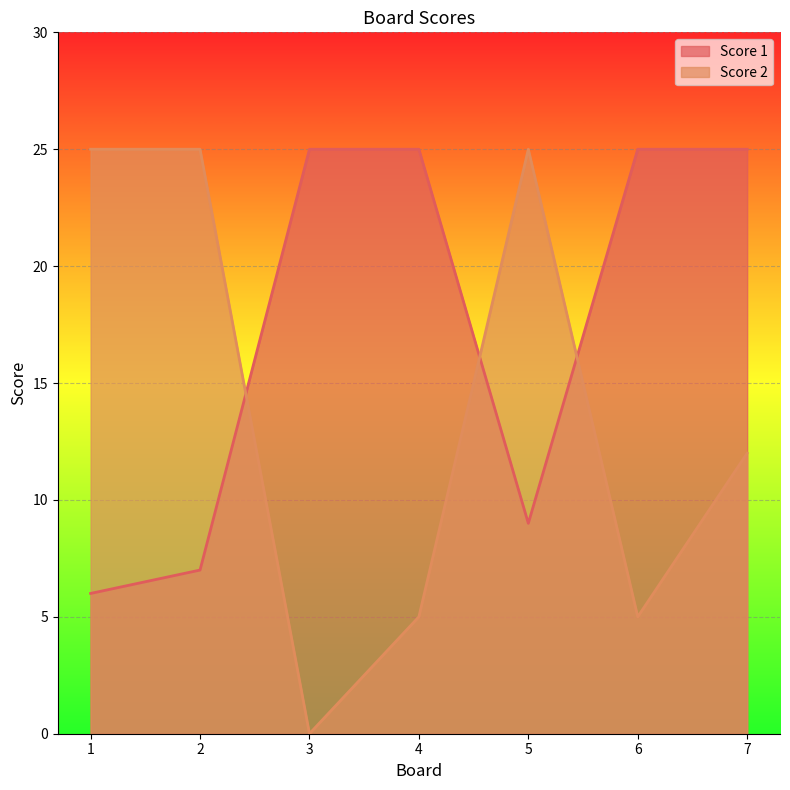

Count the number of data series in this chart.

2